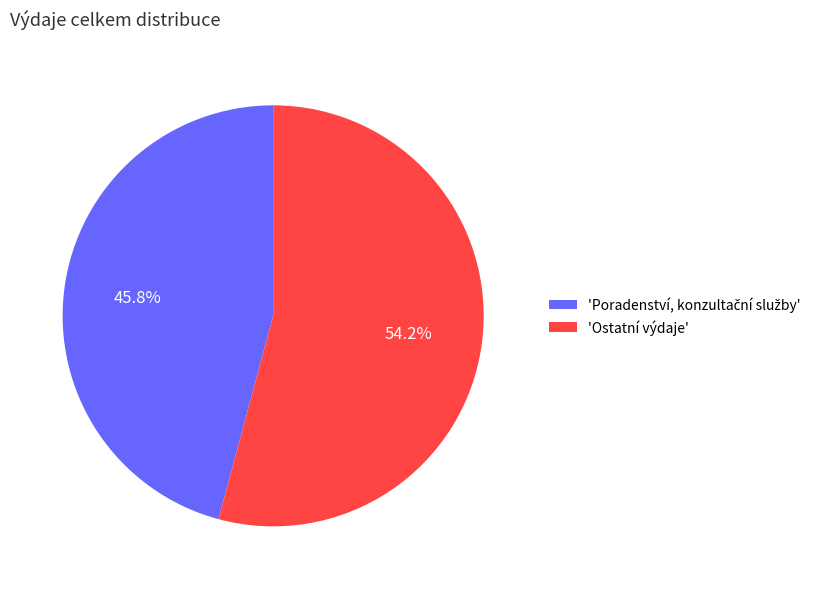

What portion of the pie excludes 'Ostatní výdaje'?

45.8%